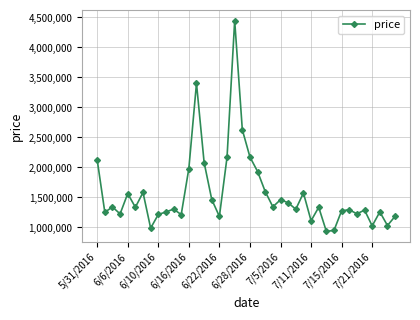

What is the smallest value displayed?

935900